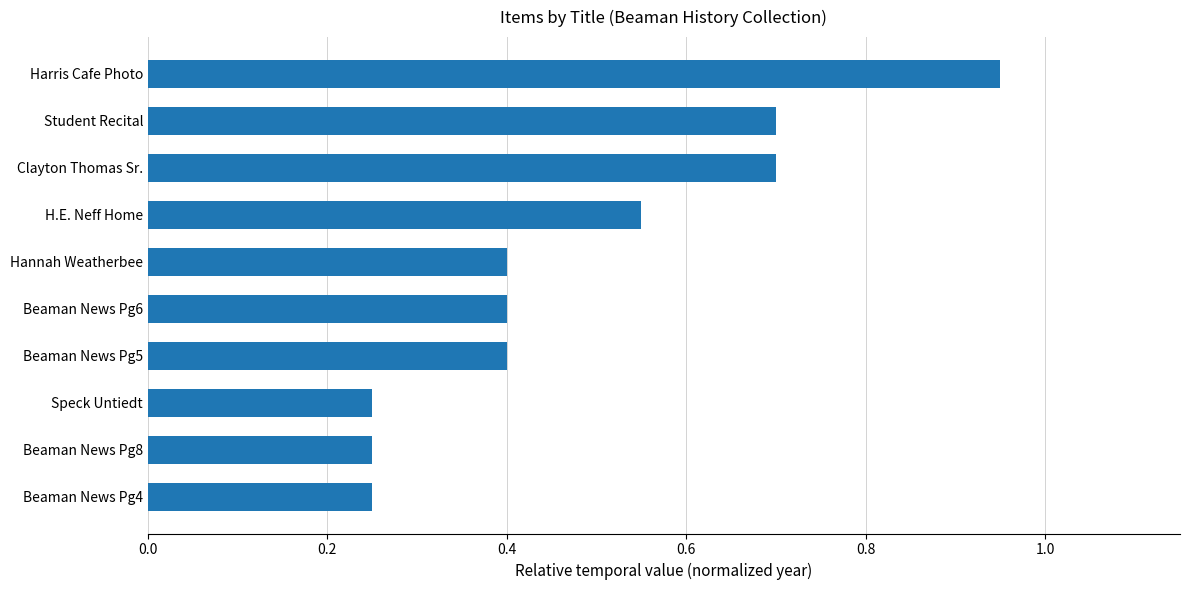

How many bars are there in total?

10